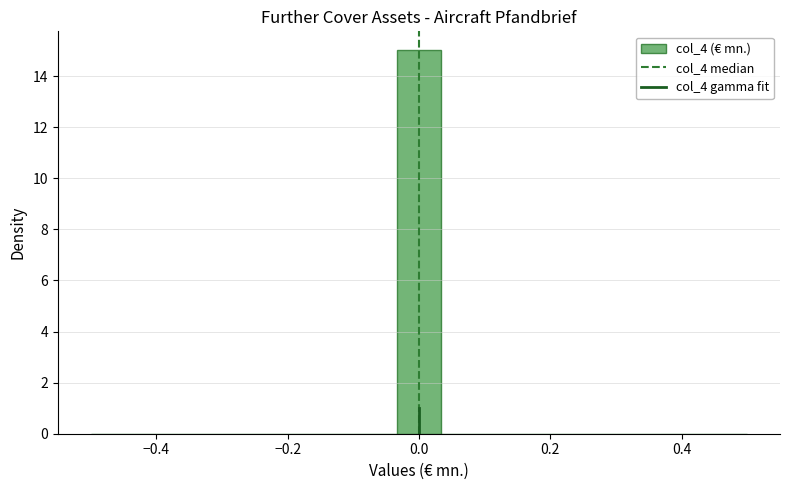

Around what value on the x-axis is the tallest bar? Give the approximate position of its centre, as read against the axis.

0.00